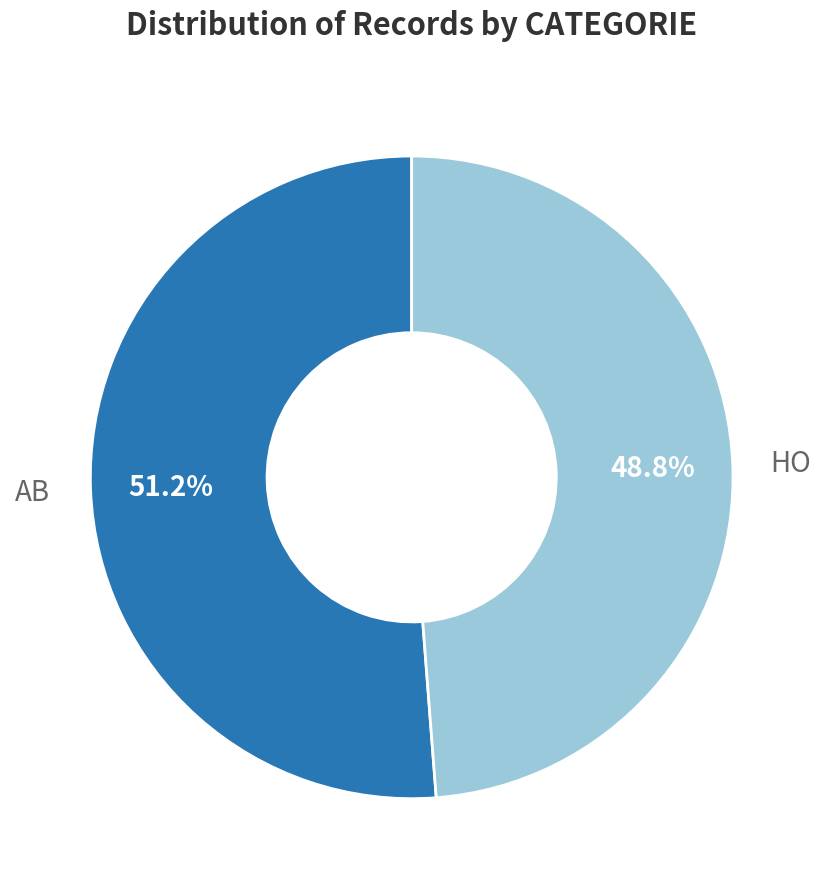

Is there a majority slice in this chart?

Yes